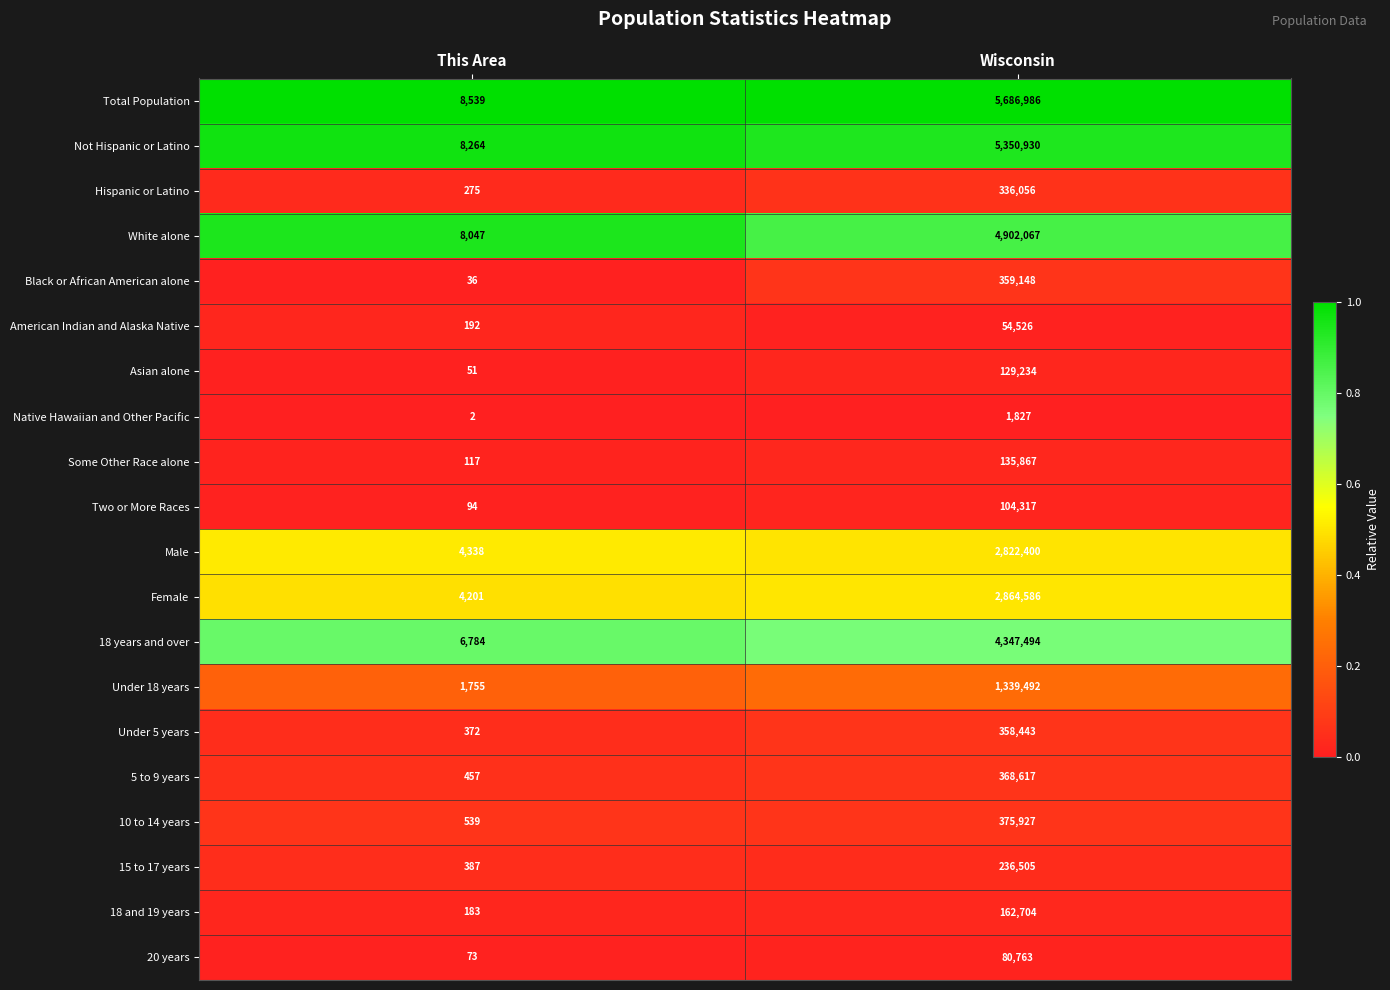

What is the total value across all series at This Area?

44706